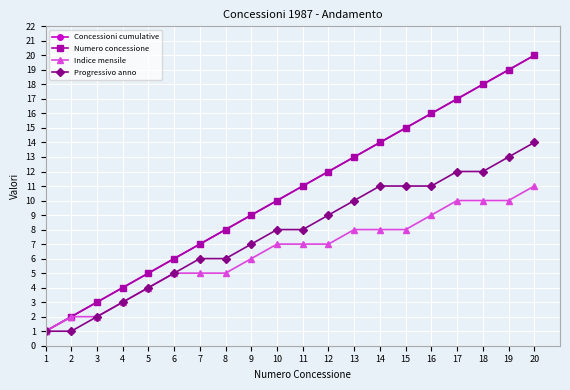

True or false: Numero concessione has a value of 11 at 11.

True